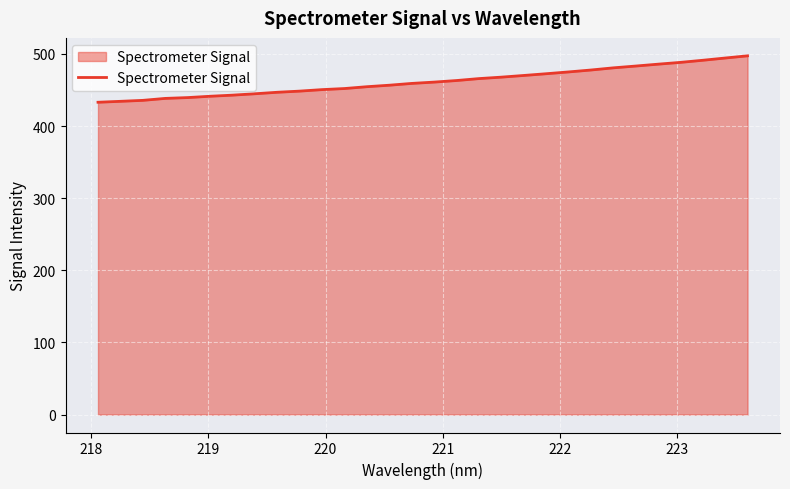

What is the difference between the maximum and minimum values?

64.4